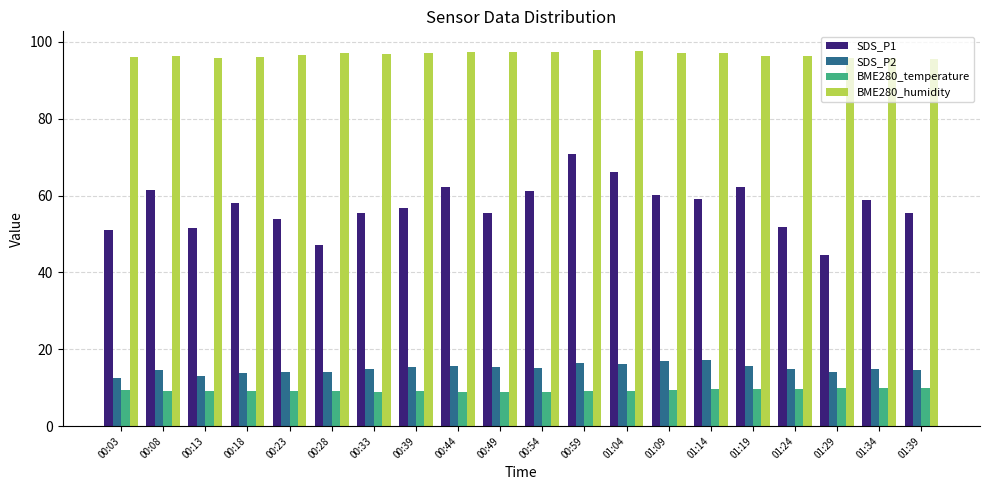

At how many categories does at least one series exceed 20?

20